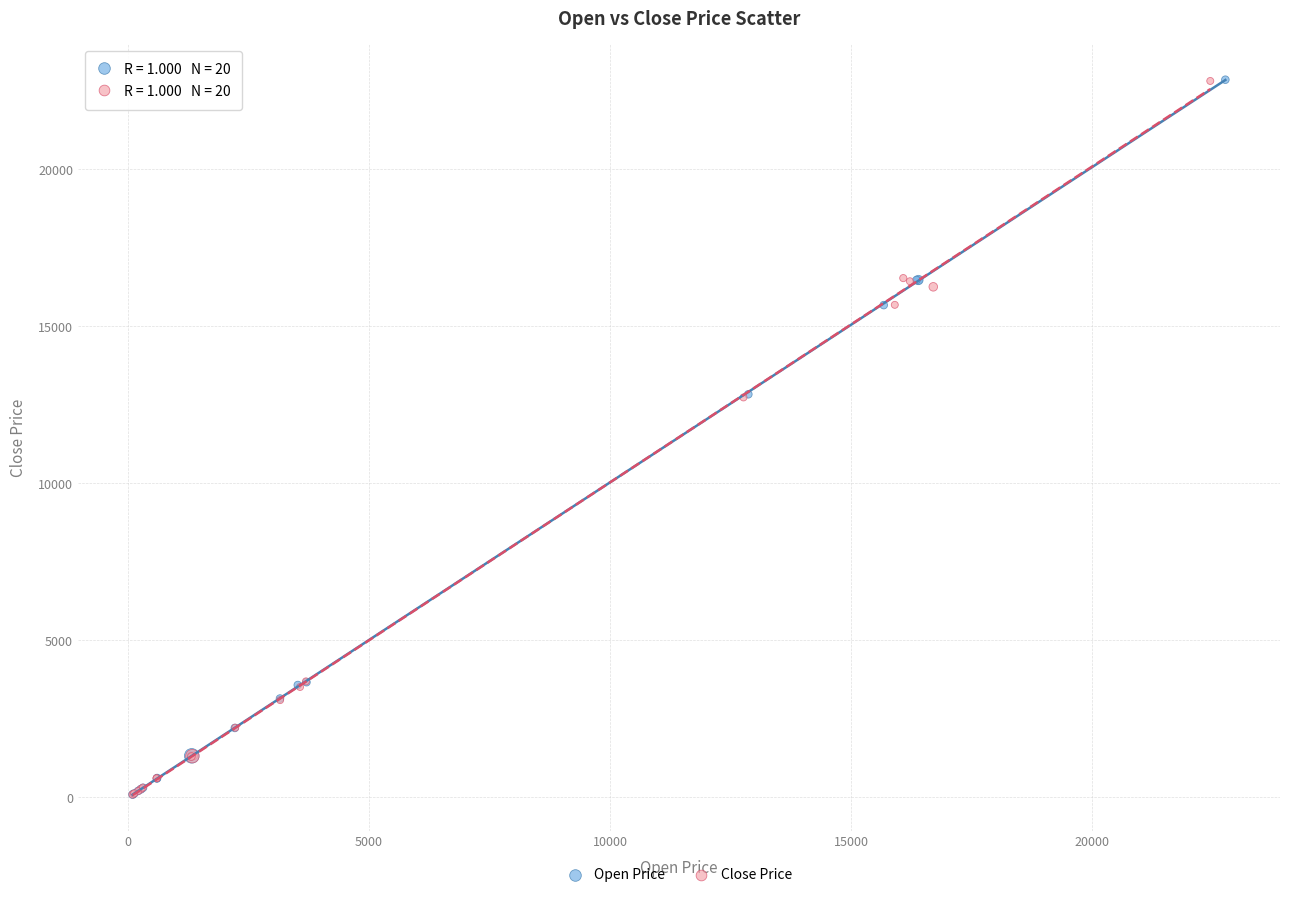

Which series has the largest Y range (max minus min)?

Open Price